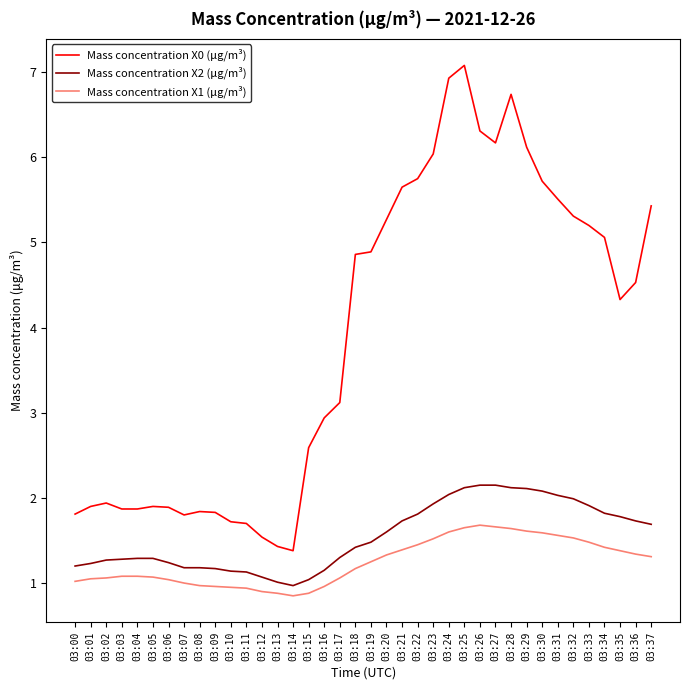

What is the difference between the Mass concentration X1 (μg/m³) values at 03:02 and 03:27?

0.6